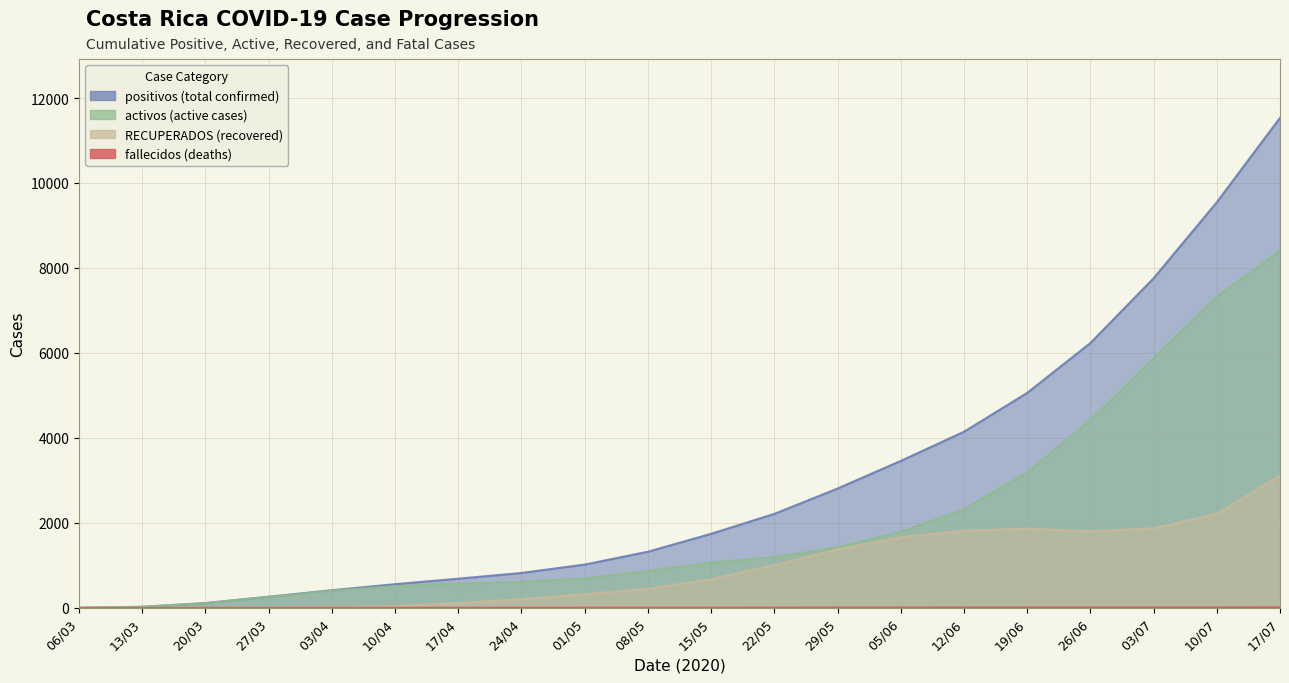

What is the label of the 13th point from the left?

29/05